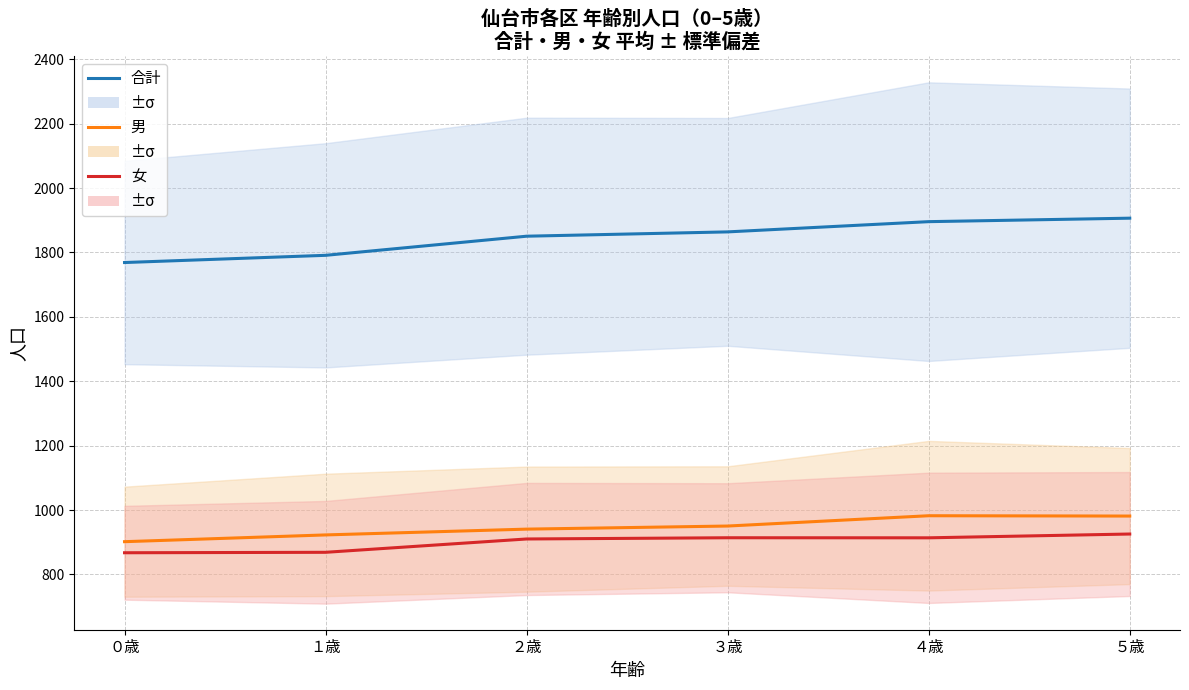

What is the sum of all 合計 values?

11077.0